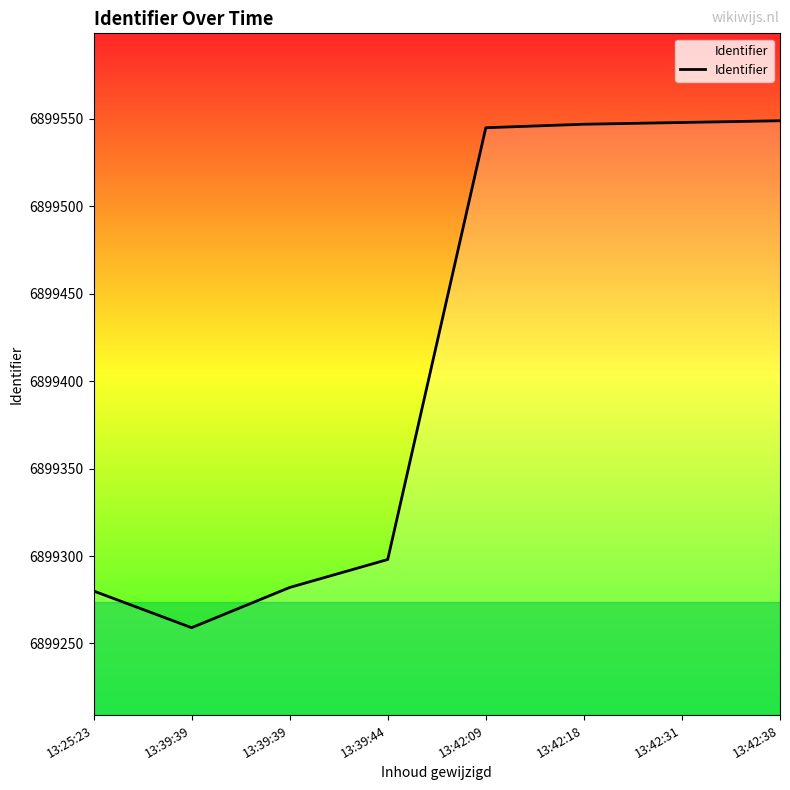

At which label does the data first exceed 6899545?

13:42:18